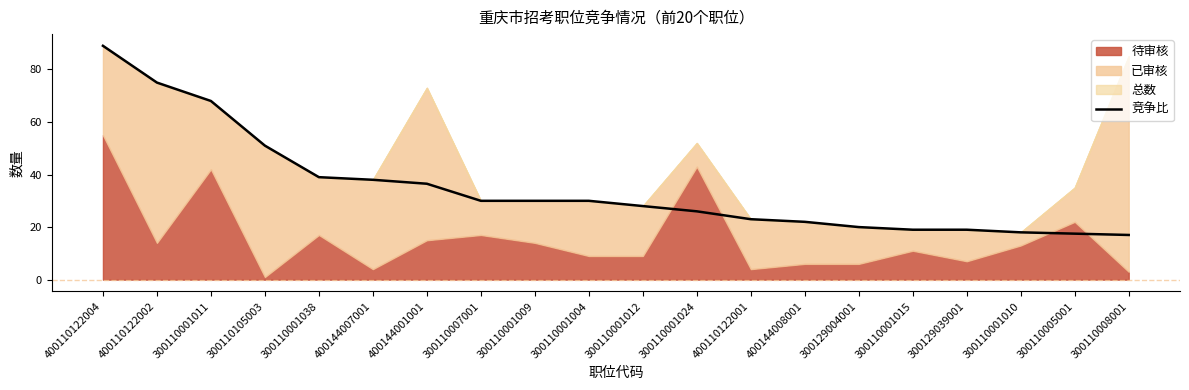

What is the minimum value for 竞争比?

17.0